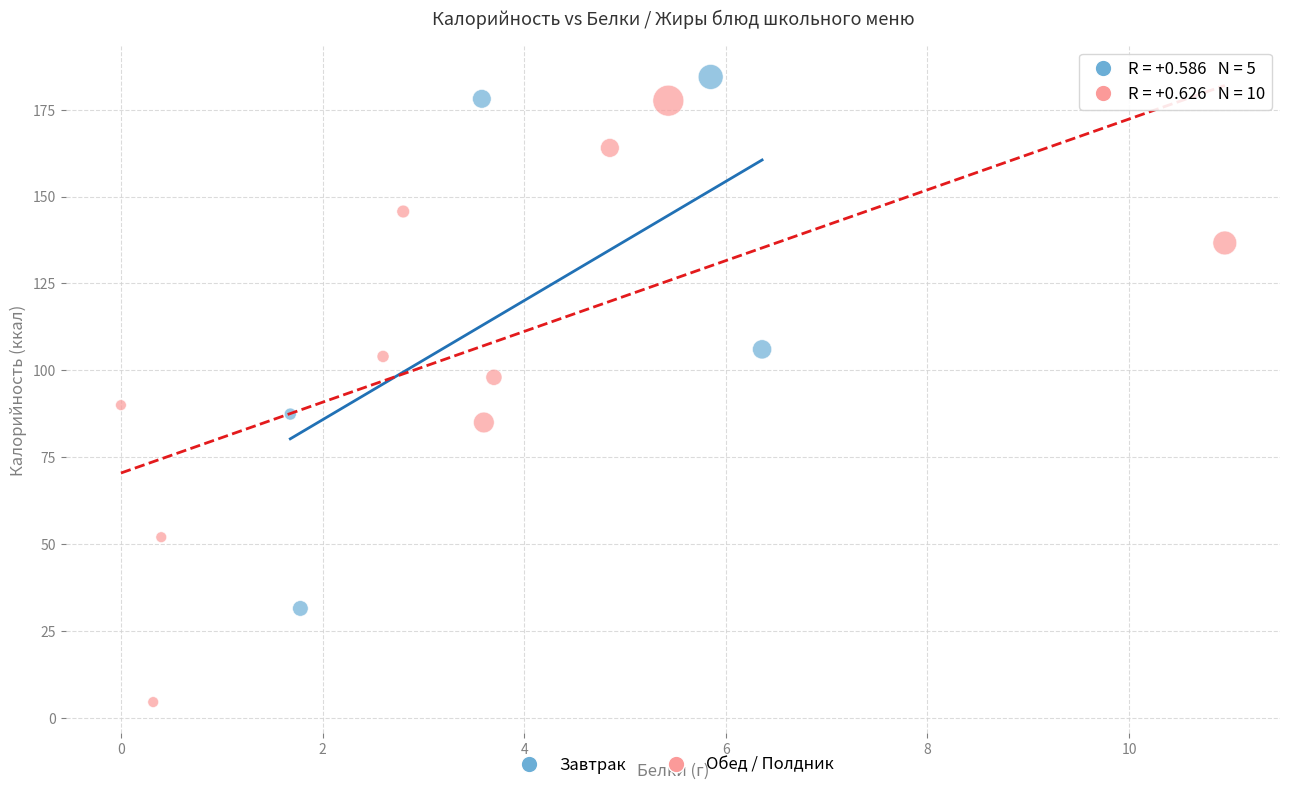

Which series has the largest Y range (max minus min)?

Обед / Полдник